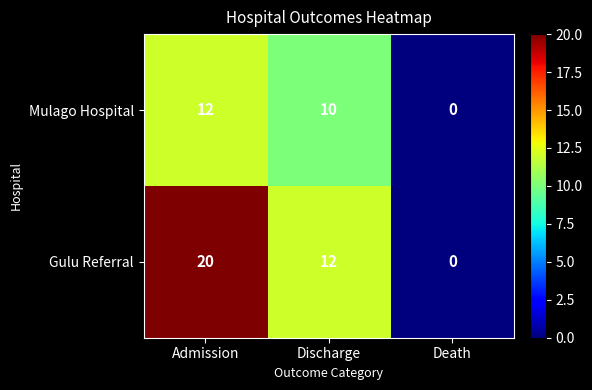

At which label does Gulu Referral first exceed 12?

Admission